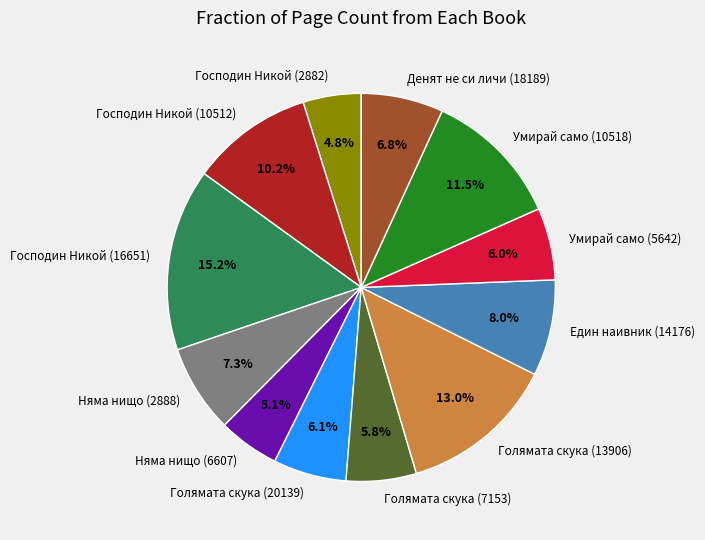

To the nearest percent, what is the combined percentage of Господин Никой (2882) and Господин Никой (16651)?

20%